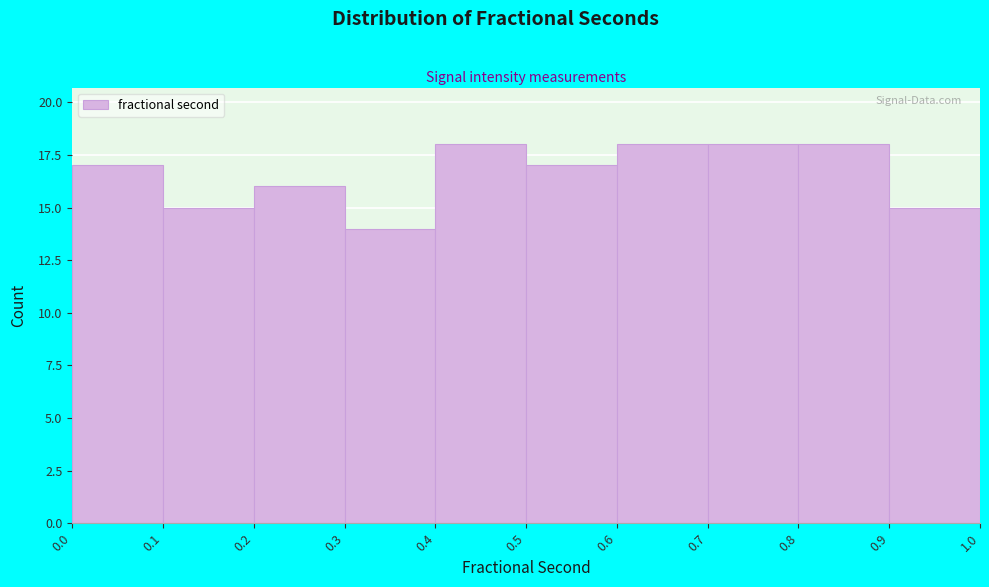

What is the height of the bar covering 0.7 to 0.8 on the x-axis? The values are not printed on the chart, so give them approximately, as read against the axis.

18